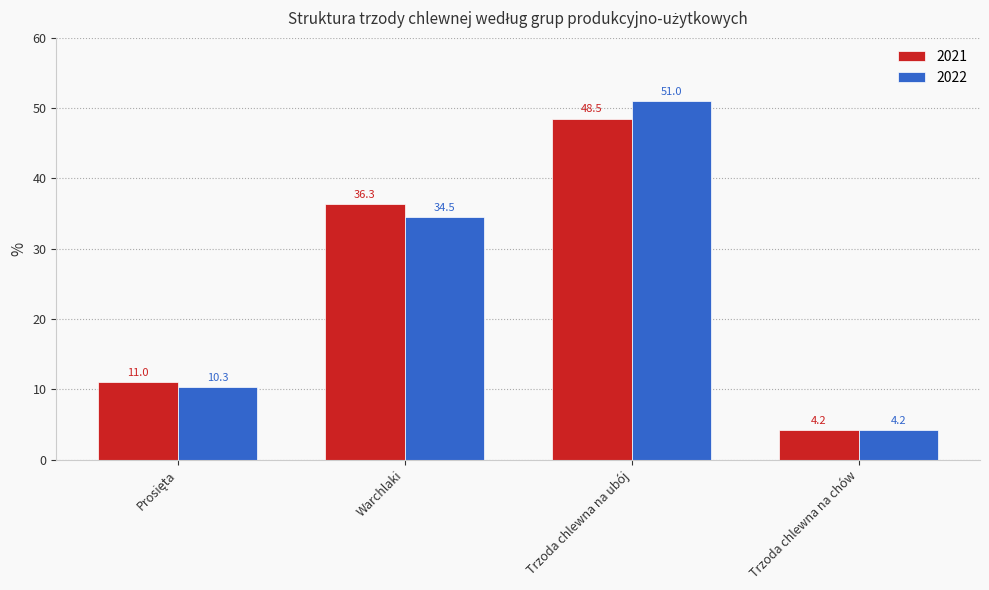

Rank the series by their maximum value, from highest to lowest.

2022, 2021